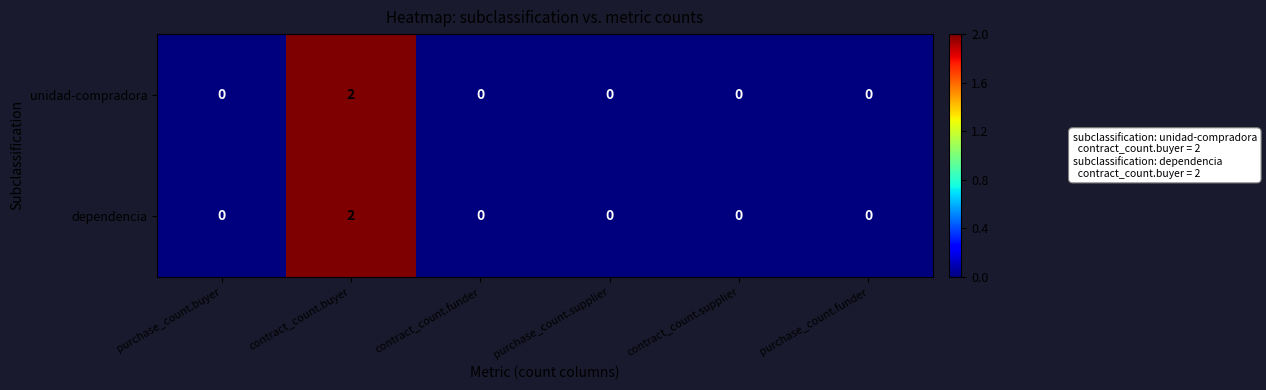

Count the number of data series in this chart.

2